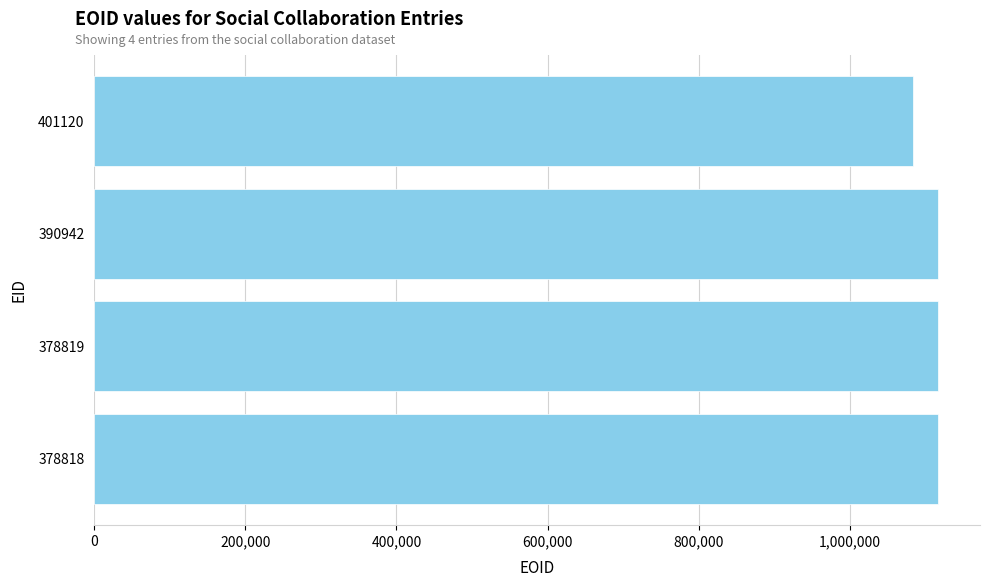

True or false: the data shows 1083870 at 401120.

True